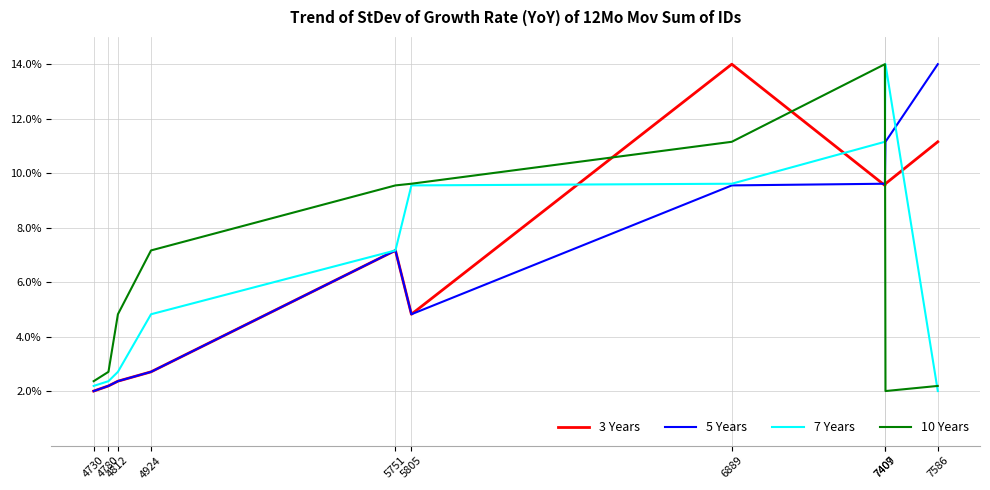

What is the difference between the highest and lowest values at 4812?

2.5